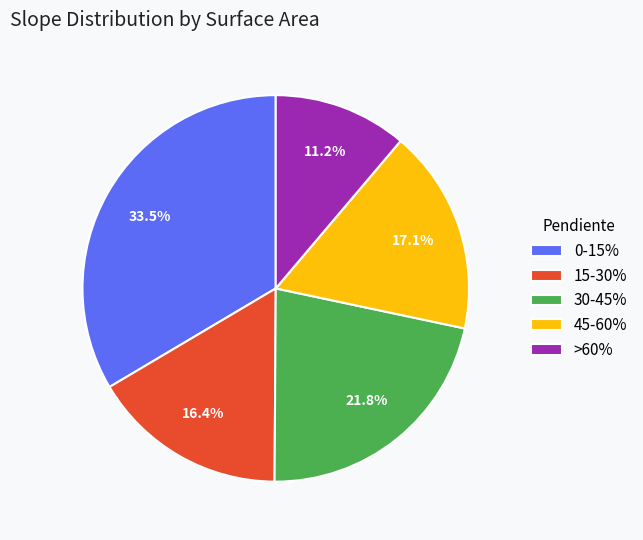

Do 15-30% and 45-60% together represent more than half of the pie?

No